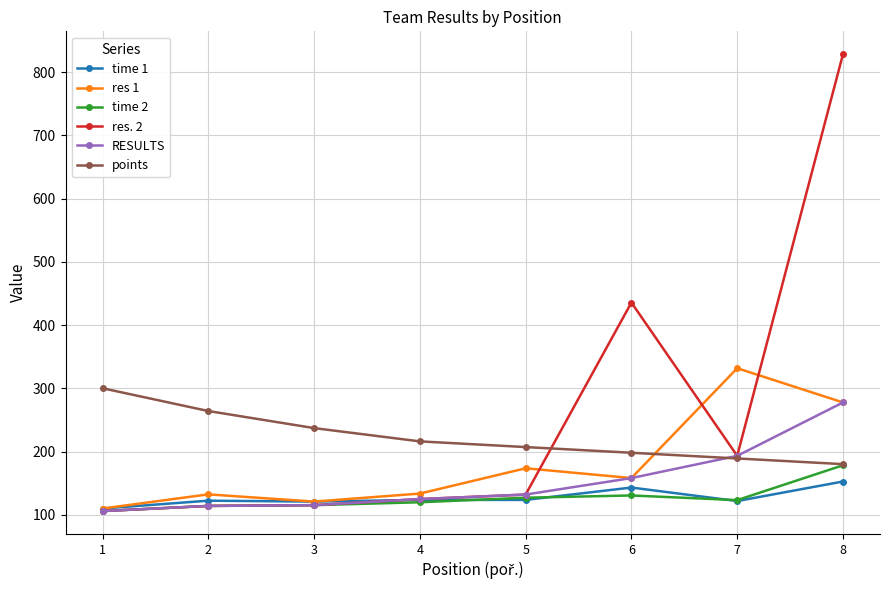

Which series has the largest total across all categories?

res. 2